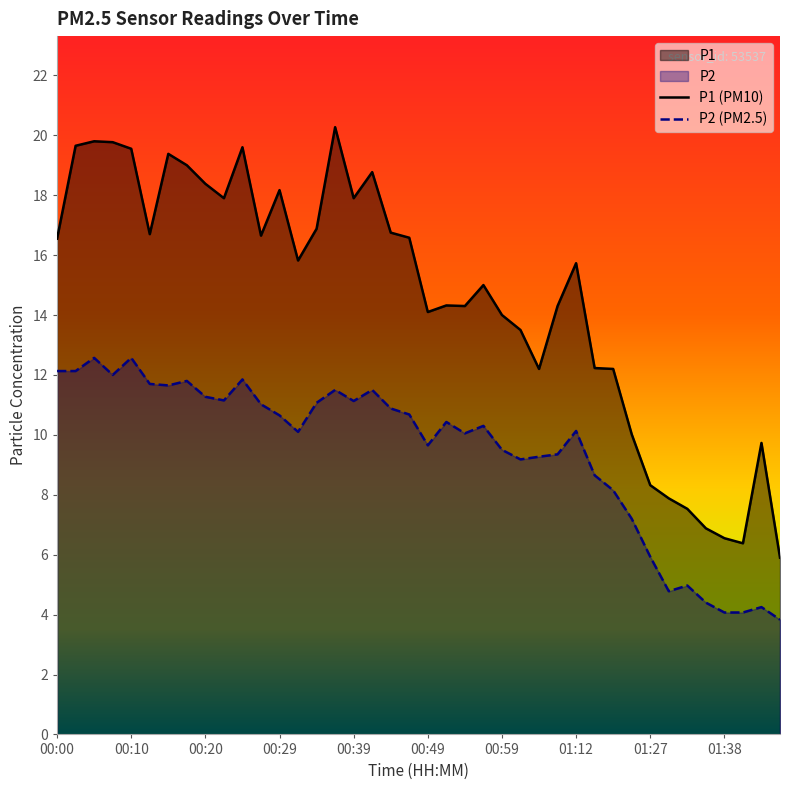

What is the difference between the highest and lowest values at 00:29?

7.5